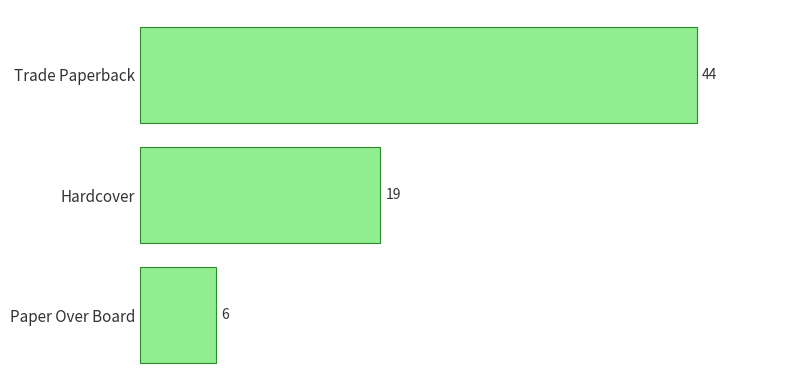

Between Paper Over Board and Hardcover, which is larger?

Hardcover